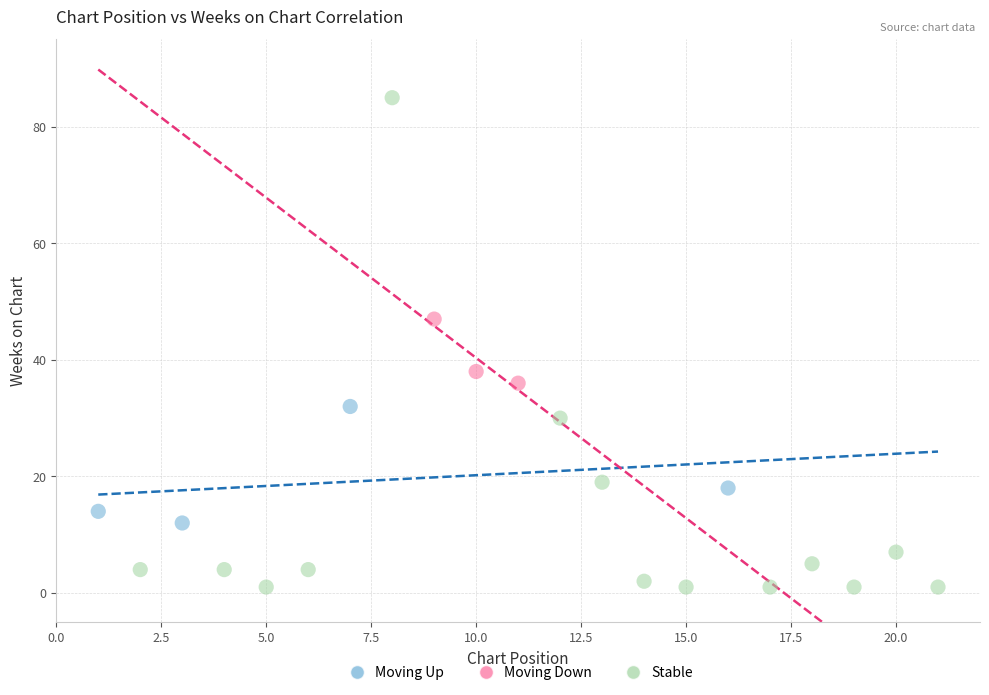

Which series has the widest spread of Y values?

Stable